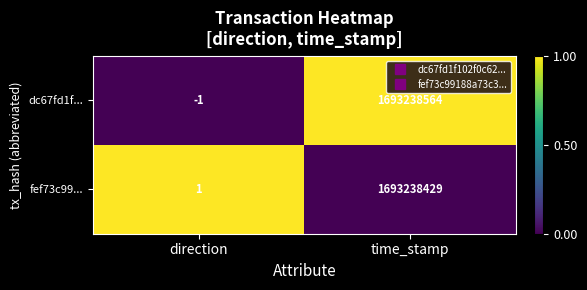

The value of fef73c99... at time_stamp is 2773878297. True or false?

False